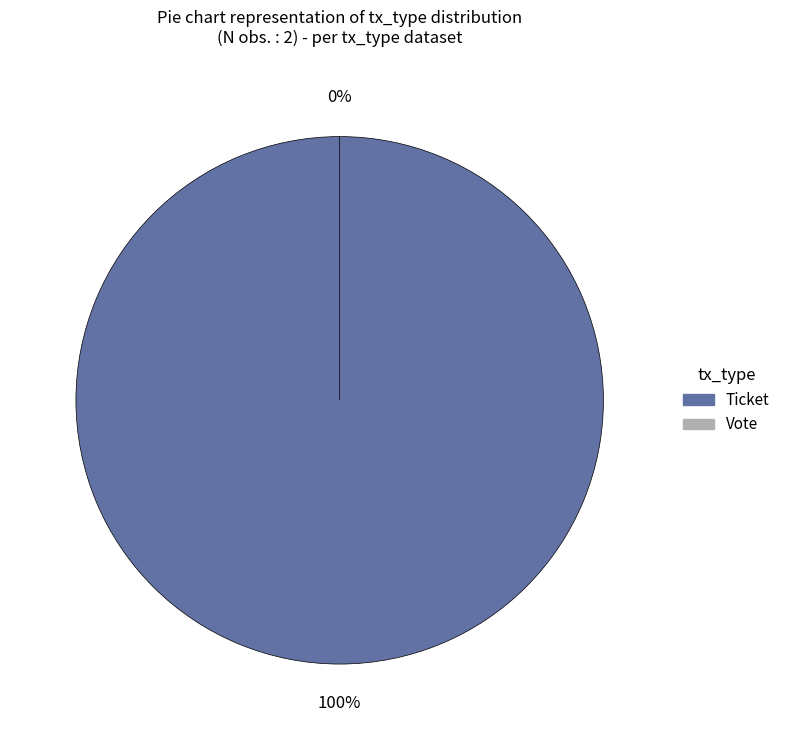

To the nearest percent, what portion does Ticket represent?

100%